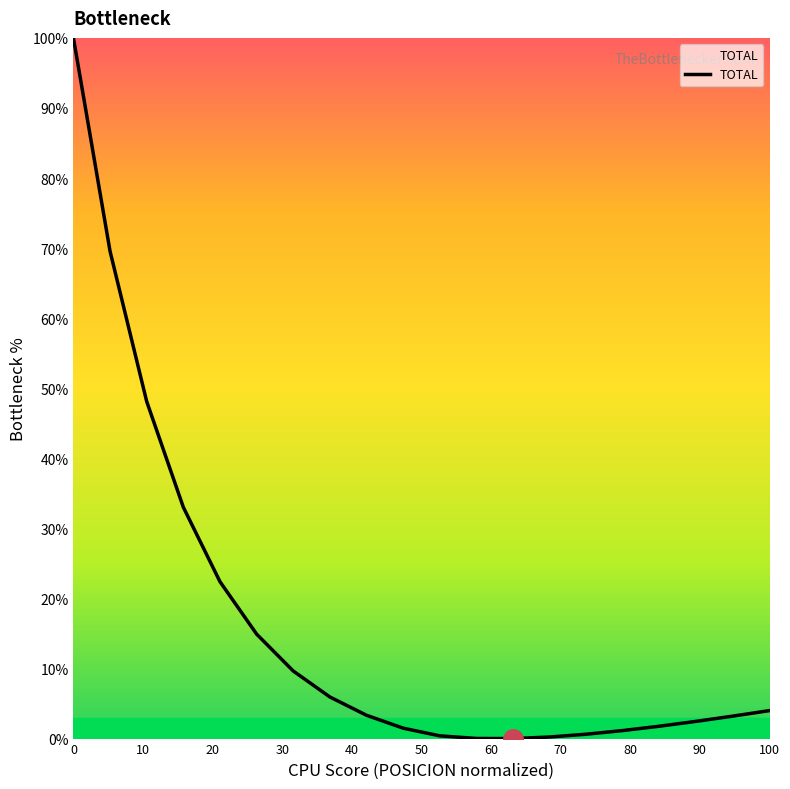

What is the difference between the maximum and minimum values?

100.0